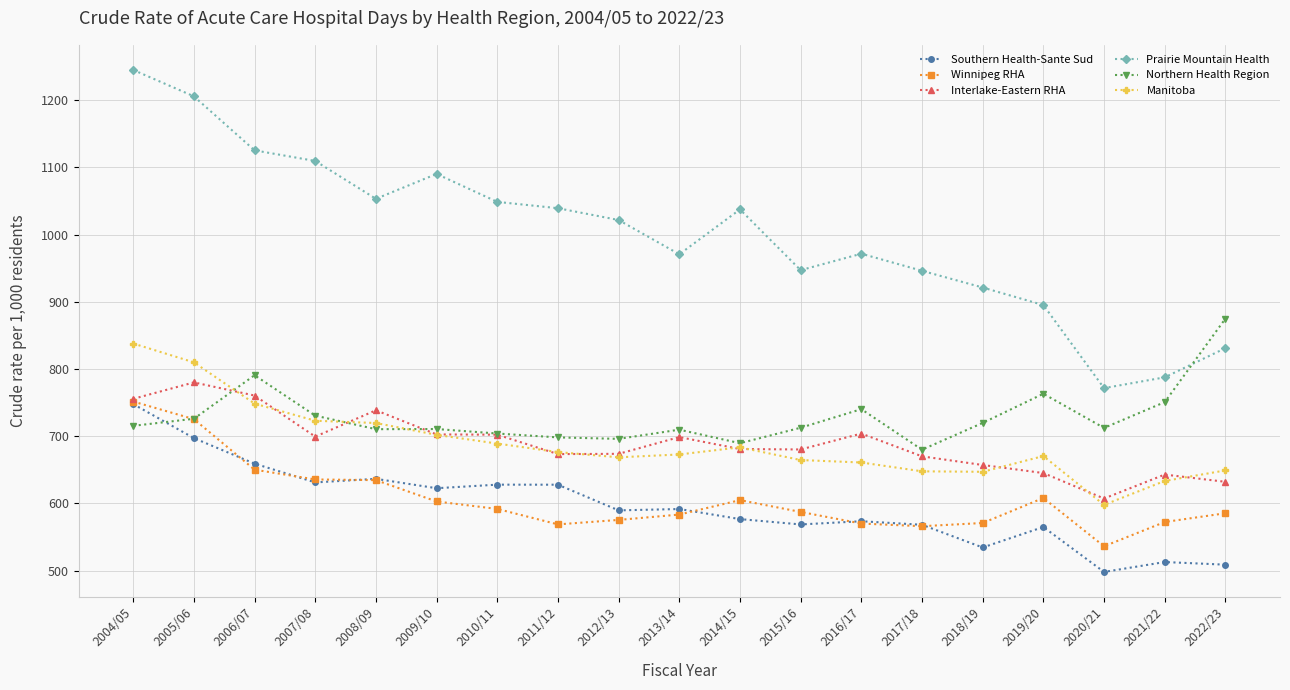

What is the approximate value of Southern Health-Sante Sud at 2022/23?

509.0